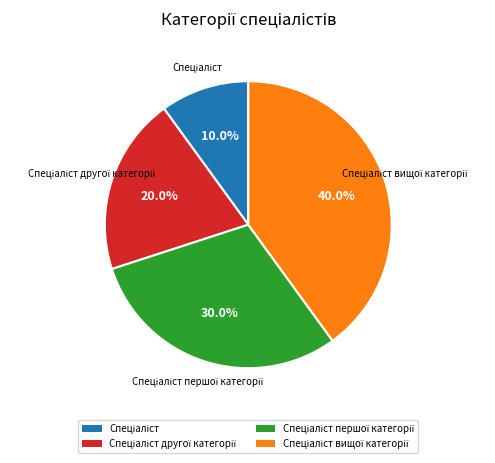

Does any single category account for the majority?

No